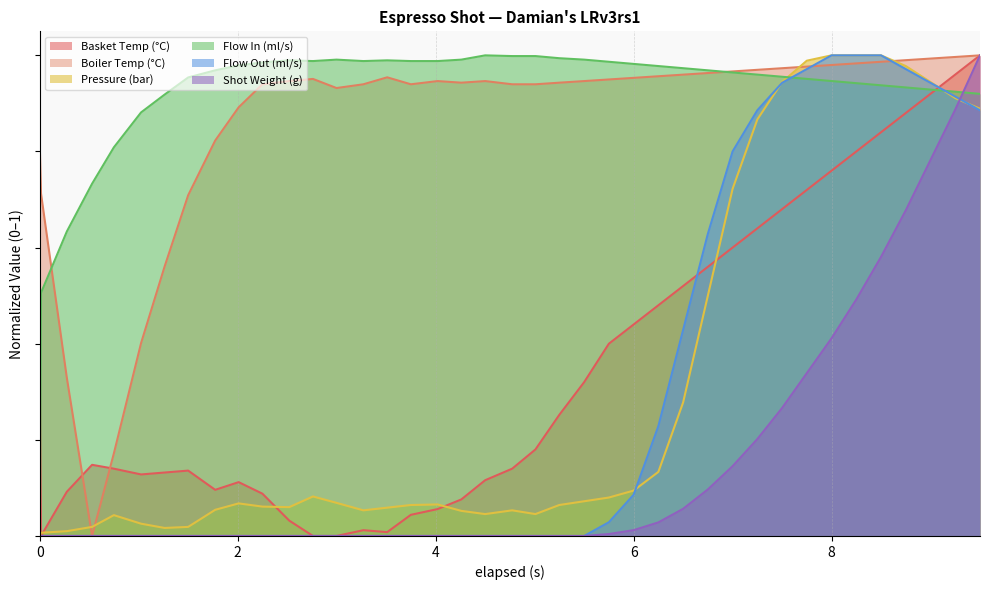

Does the chart display data point markers on the line(s)?

No